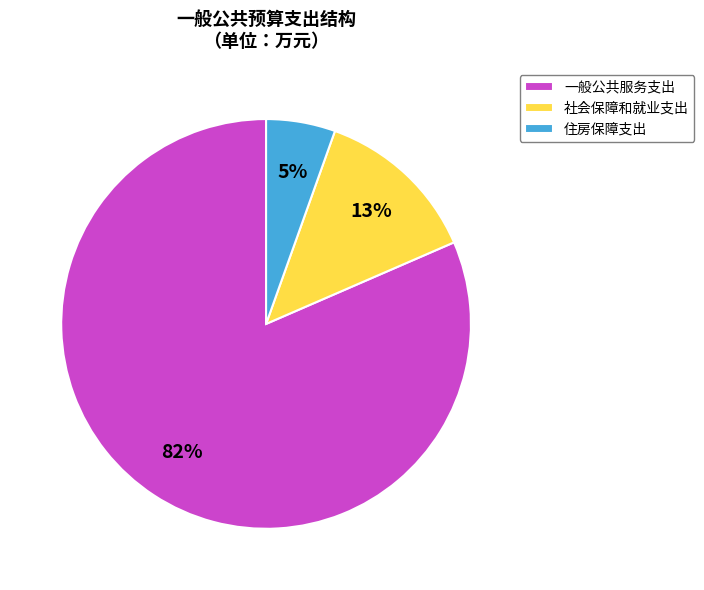

How many segments does this pie chart have?

3